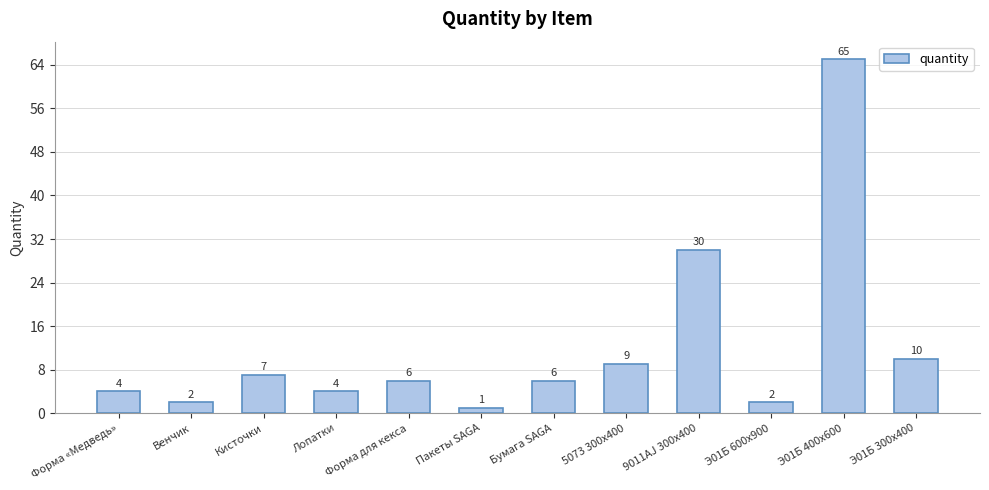

The value at Форма «Медведь» is 7. True or false?

False